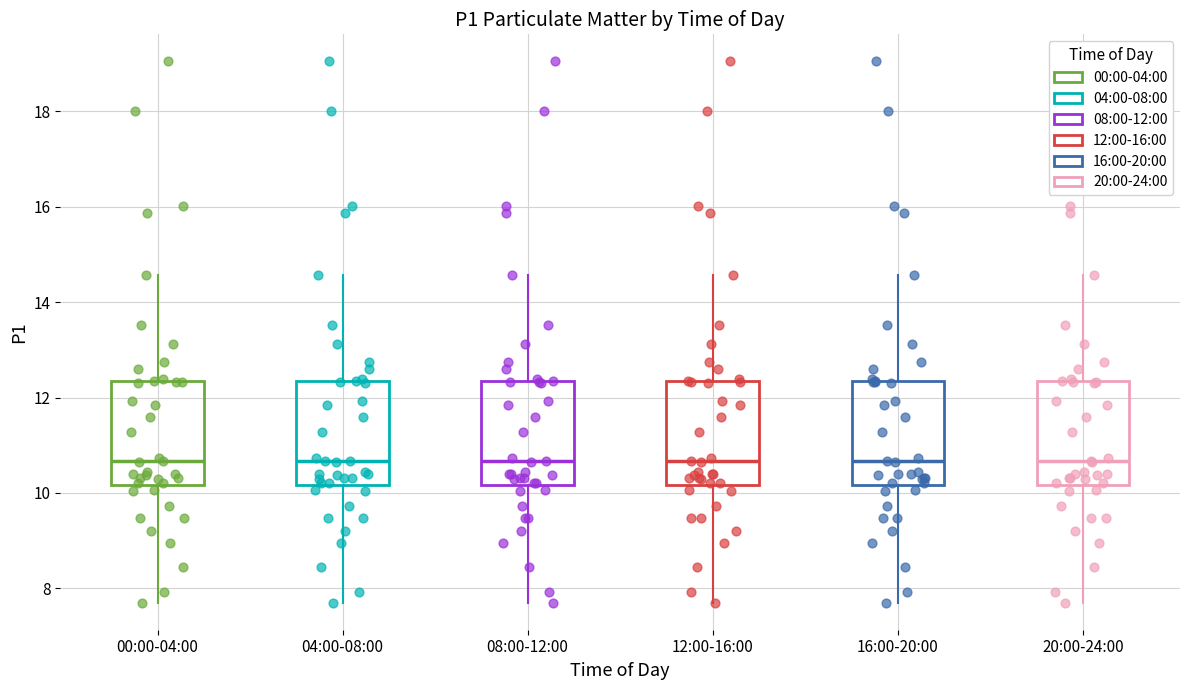

Reading left to right, transcribe this box plot: for each box, give where its median line is, the range the box spans, and where its two whiskers end, as read against the y-axis. The values are not printed on the chart, so give them approximately, as read against the axis.

00:00-04:00: median 10.6, box 10.2 to 12.4, whiskers 7.8 to 14.6
04:00-08:00: median 10.6, box 10.2 to 12.4, whiskers 7.8 to 14.6
08:00-12:00: median 10.6, box 10.2 to 12.4, whiskers 7.8 to 14.6
12:00-16:00: median 10.6, box 10.2 to 12.4, whiskers 7.8 to 14.6
16:00-20:00: median 10.6, box 10.2 to 12.4, whiskers 7.8 to 14.6
20:00-24:00: median 10.6, box 10.2 to 12.4, whiskers 7.8 to 14.6